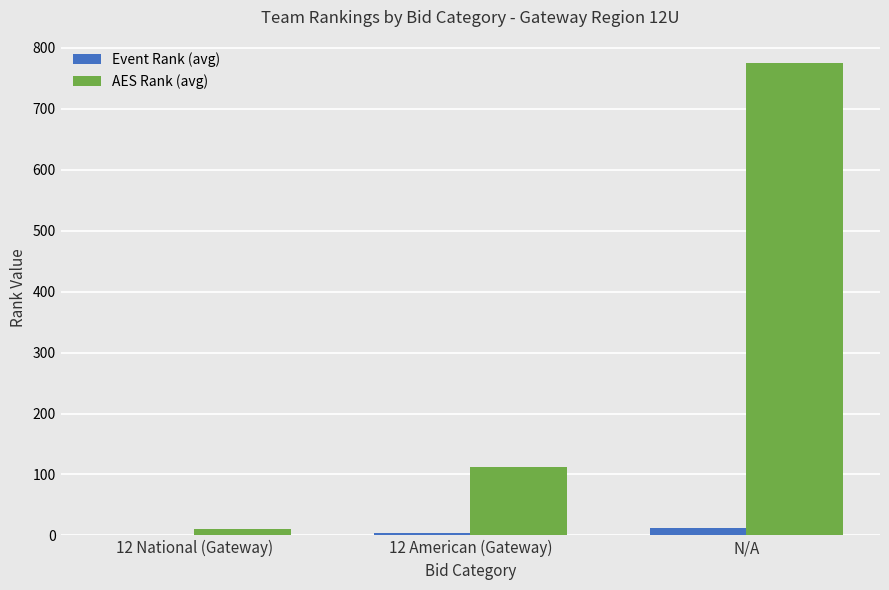

What is the average value of the Event Rank (avg) series?

5.6